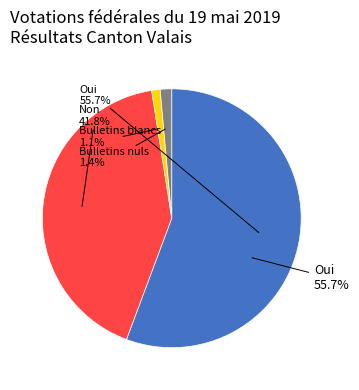

Count the number of slices in the pie.

4